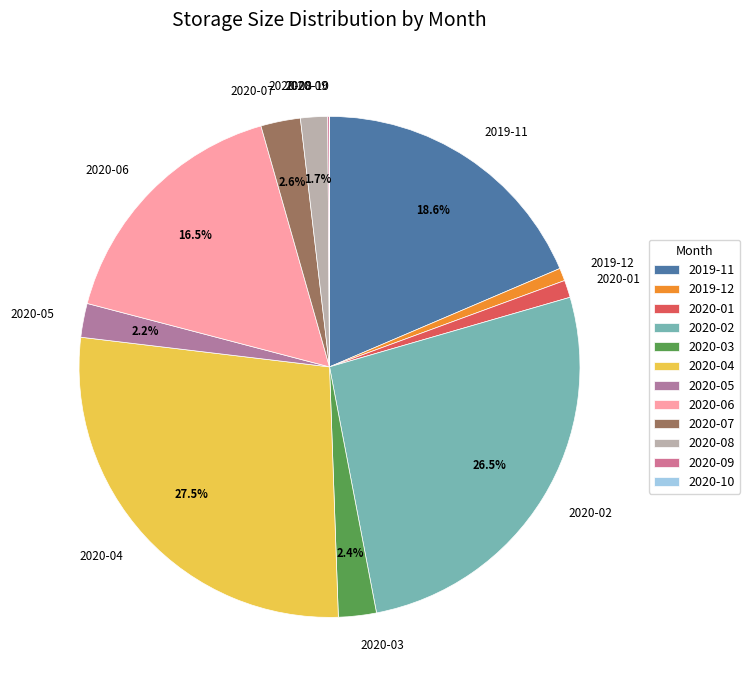

Is the sum of 2020-07 and 2020-08 greater than half?

No